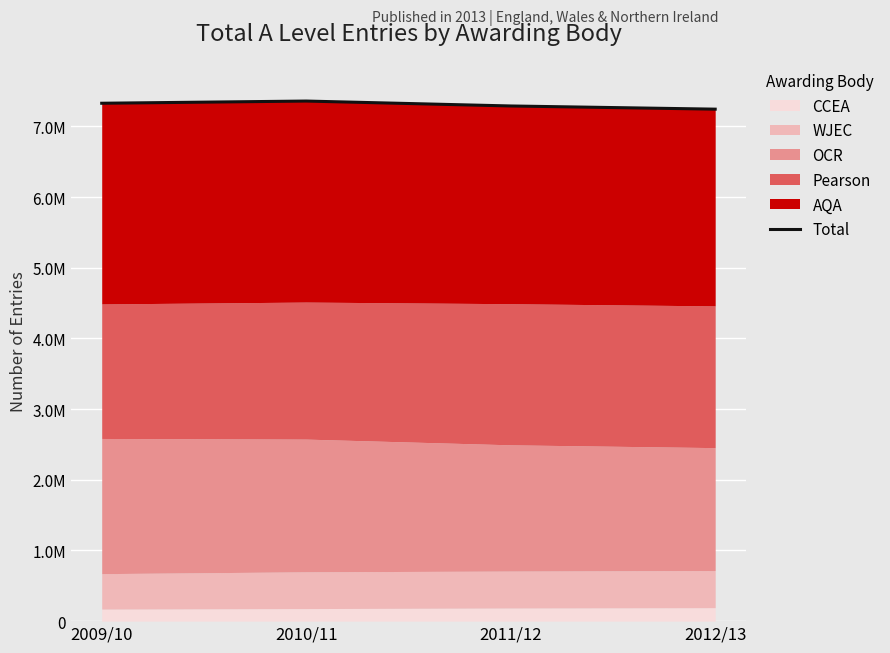

Between 2012/13 and 2010/11, which is larger?

2010/11